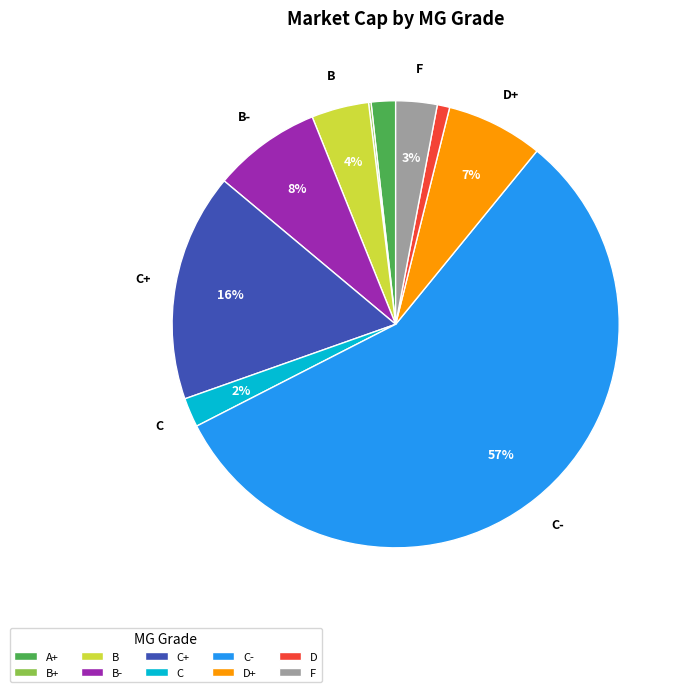

The F slice represents 15% of the pie. True or false?

False